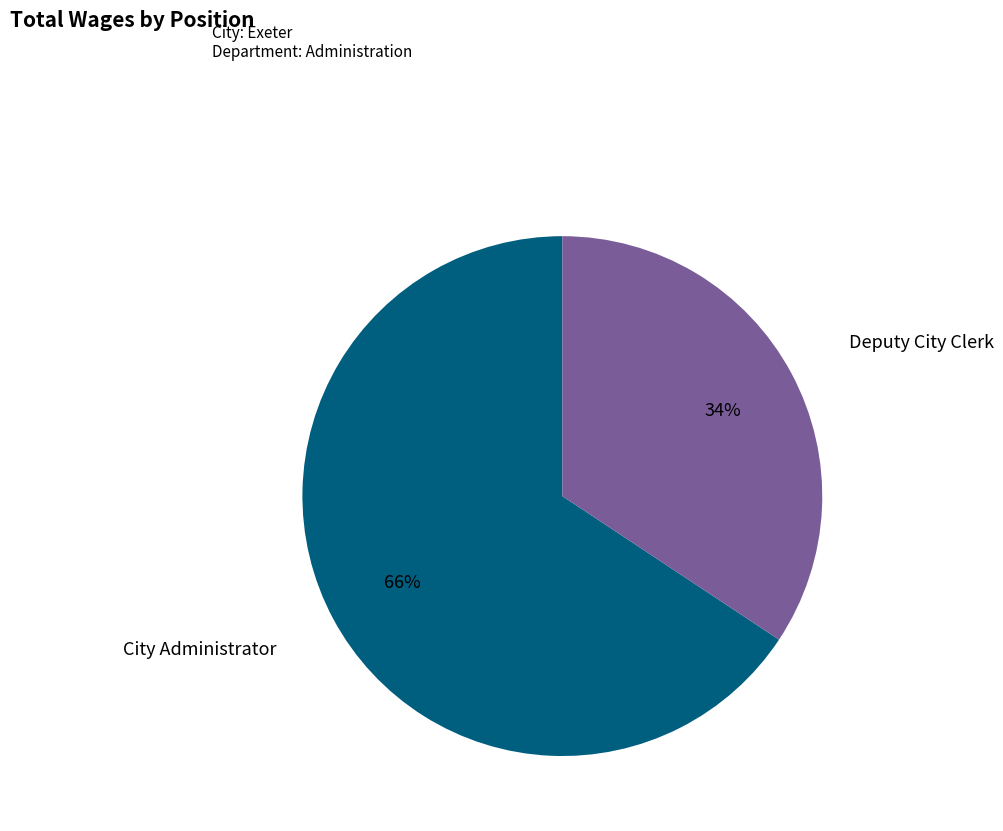

What is the largest slice in the pie chart?

City Administrator